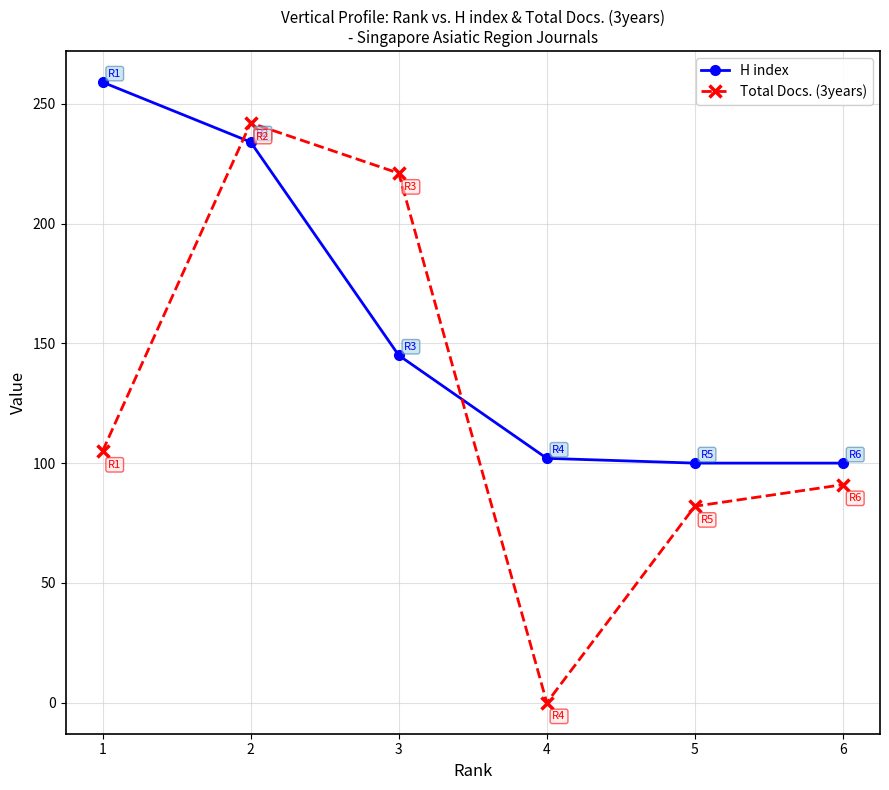

True or false: H index has a value of 259 at 1.

True